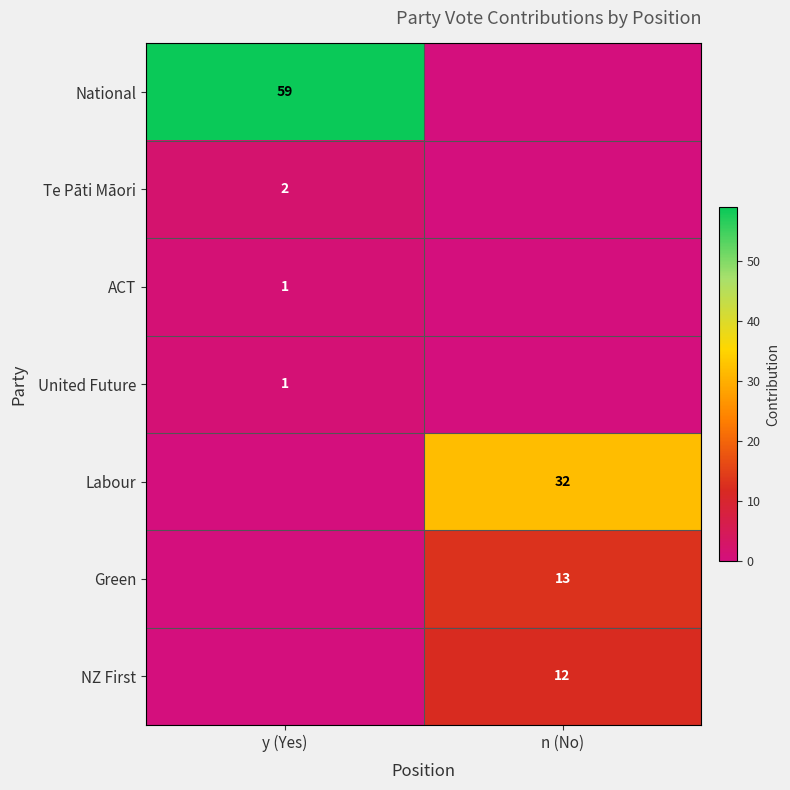

Is the value of National at y (Yes) greater than the value of United Future at y (Yes)?

Yes